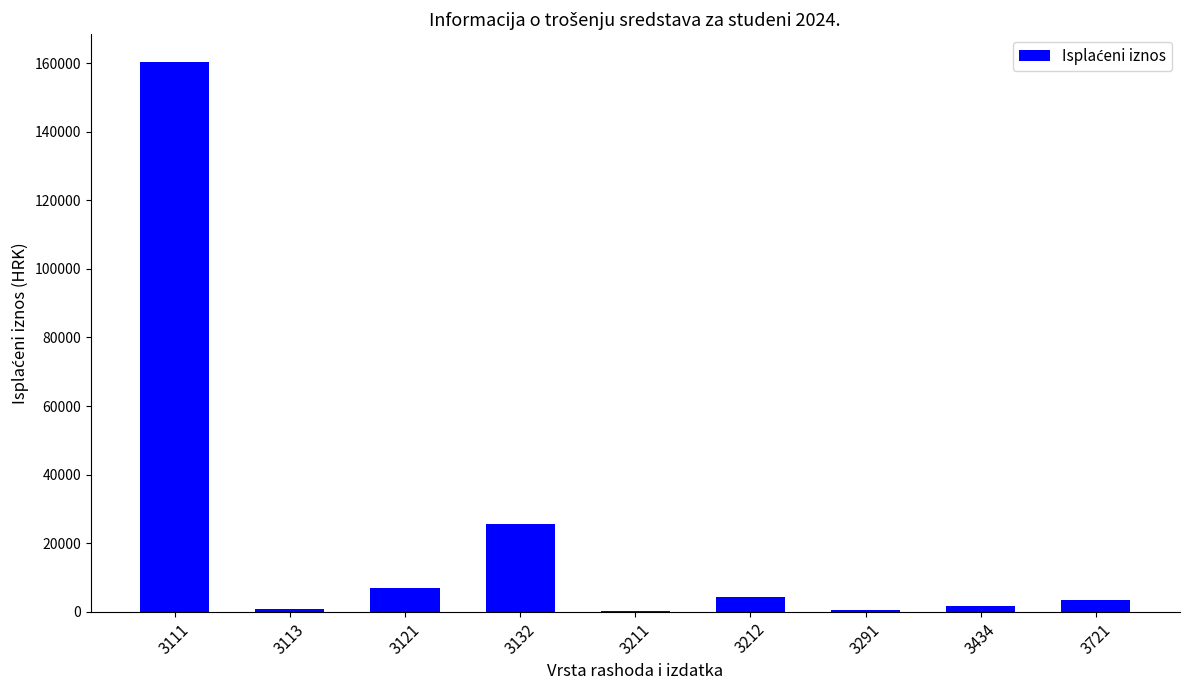

What is the sum of the values at 3132 and 3721?

28900.7